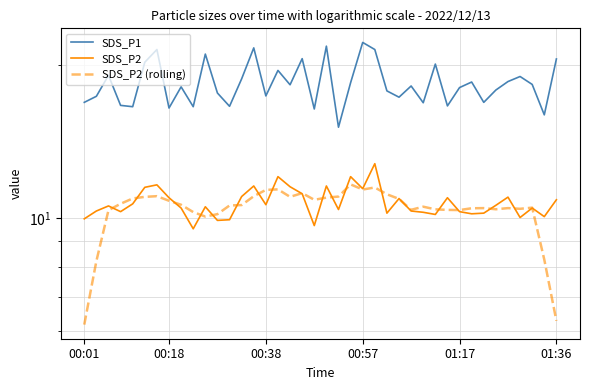

The value of SDS_P2 (rolling) at 19 is 10.9. True or false?

True